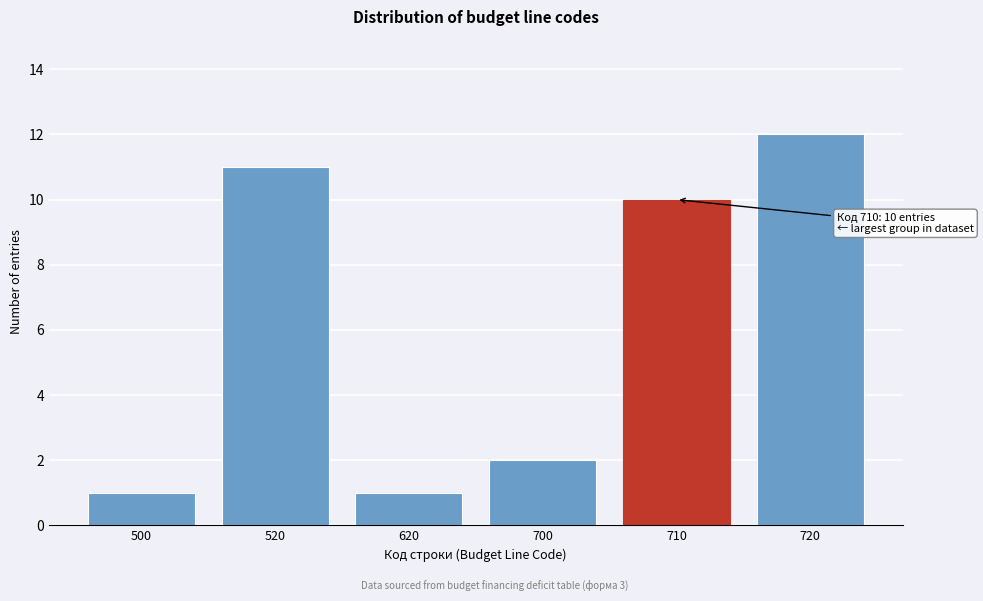

Reading left to right, transcribe all the data shown in this chart.

1	11	1	2	10	12